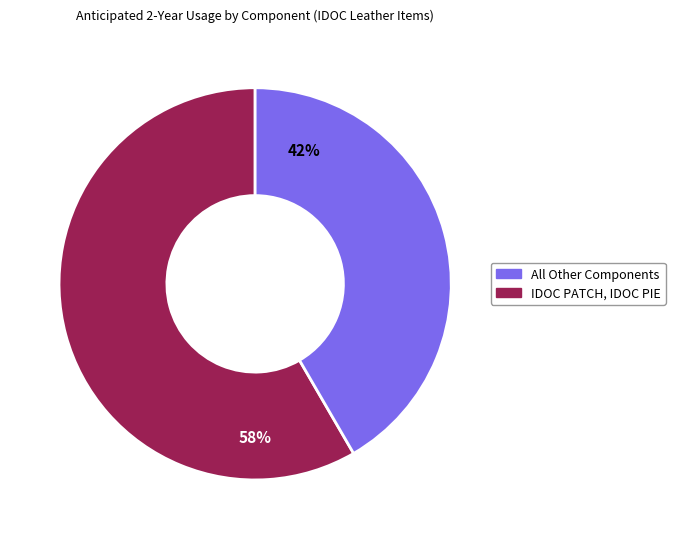

How many segments does this pie chart have?

2